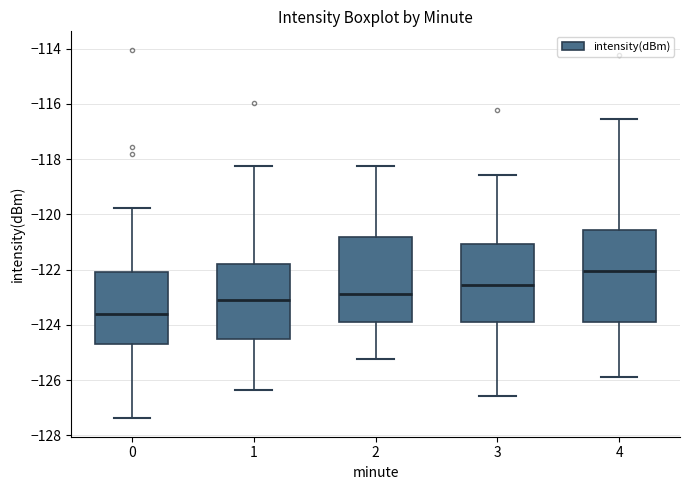

Where does the upper whisker of the box at x = 3 end on the y-axis? The values are not printed on the chart, so give them approximately, as read against the axis.

-118.6